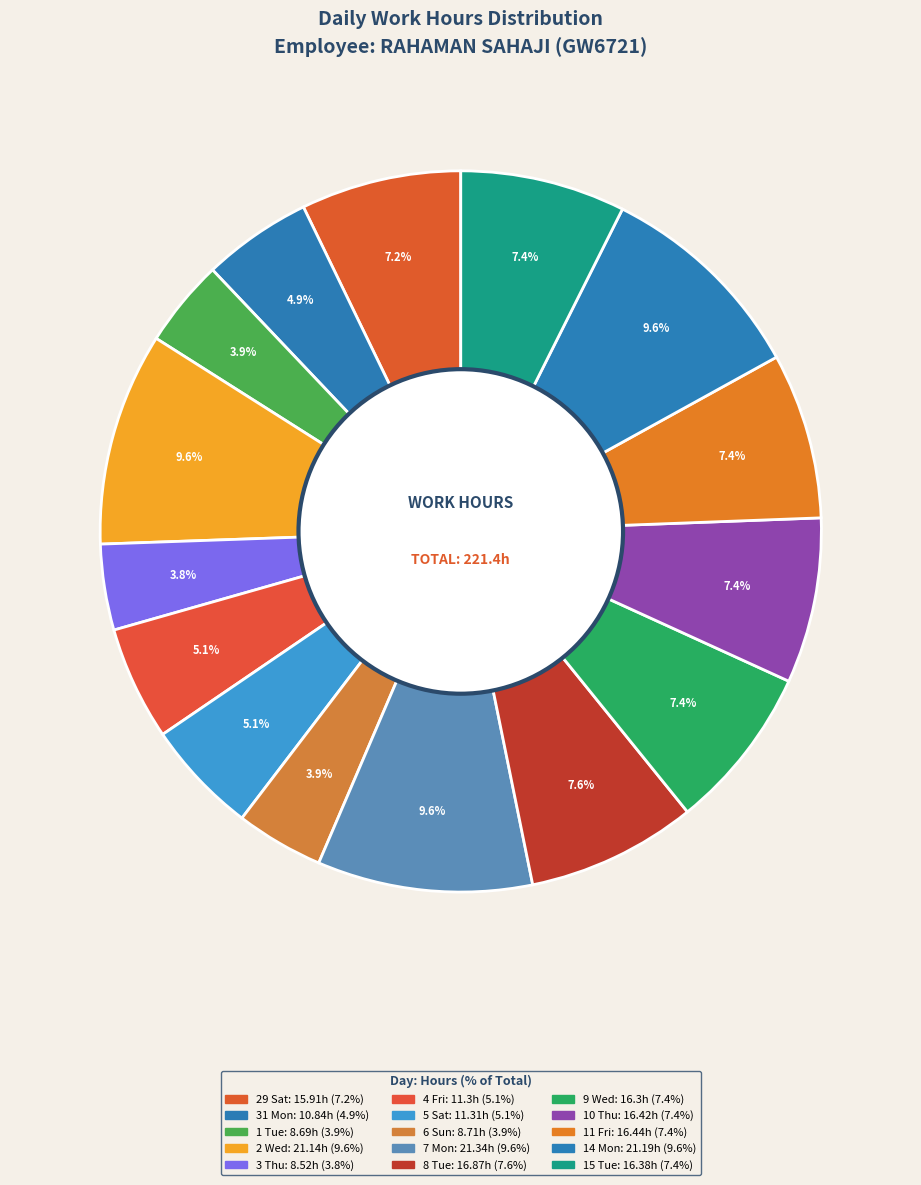

To the nearest percent, what is the average slice percentage?

7%